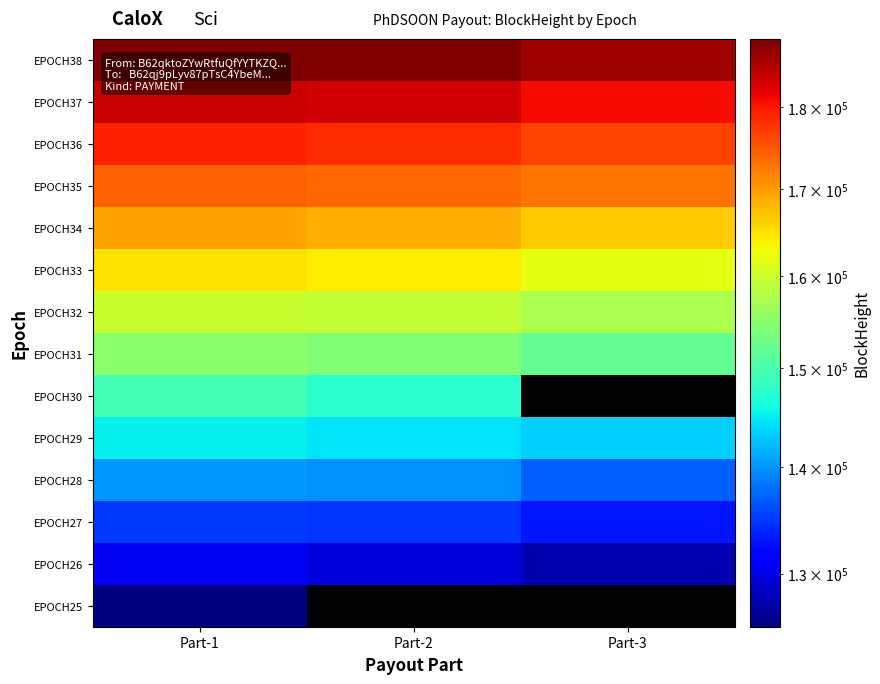

How many distinct data groups are displayed?

14